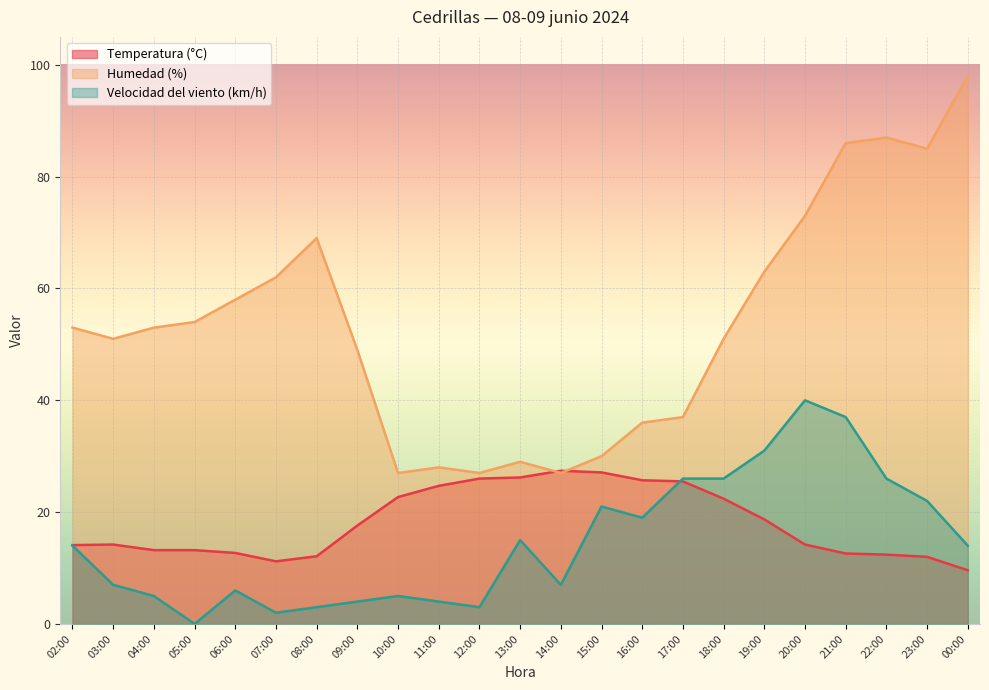

At which category does the chart reach its minimum across all series?

05:00